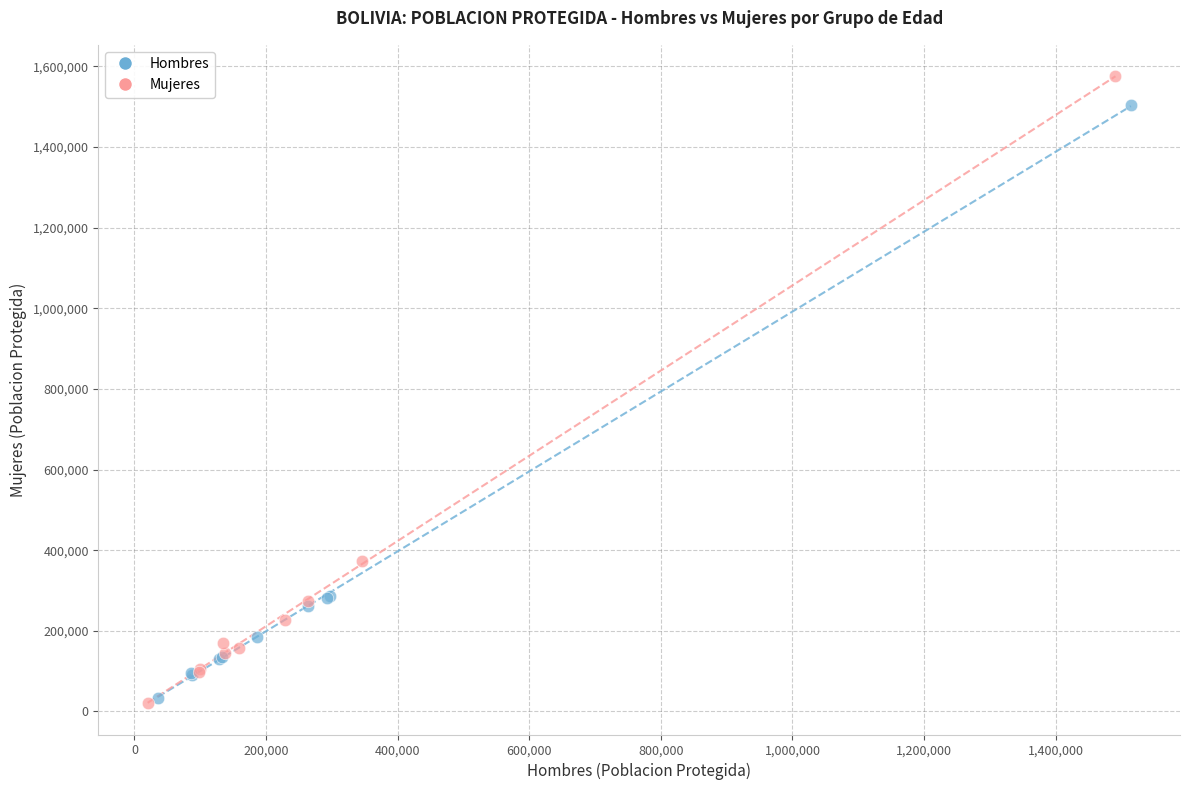

Which series has the largest Y range (max minus min)?

Mujeres